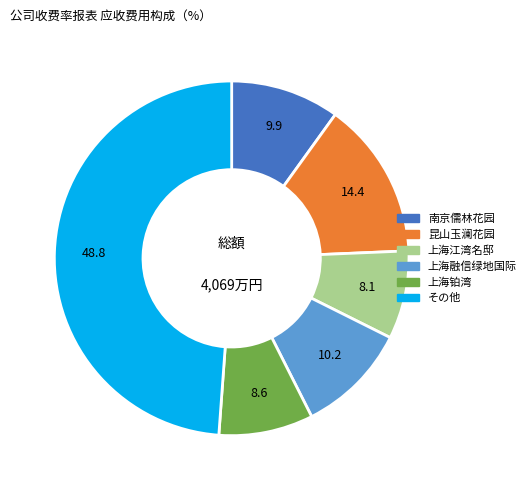

Does any single category account for the majority?

No